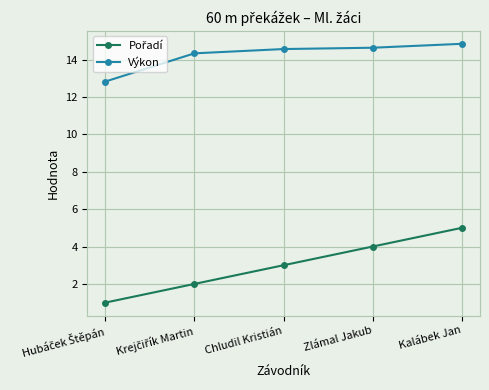

Does the chart display data point markers on the line(s)?

Yes